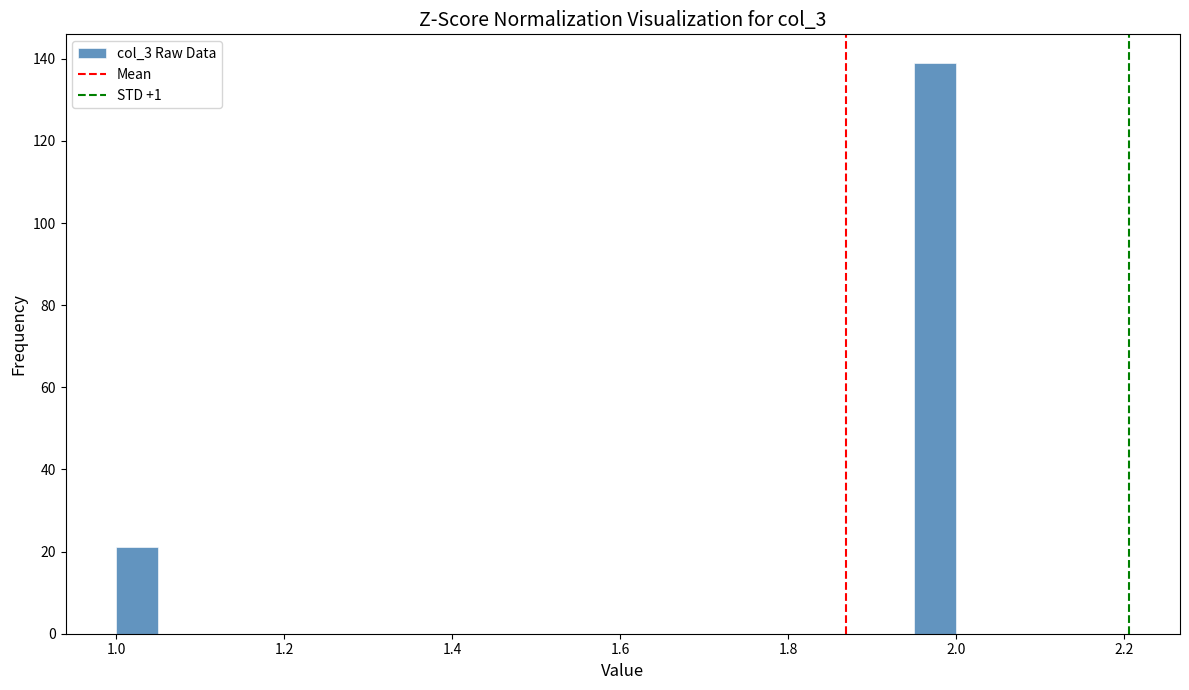

Around what value on the x-axis is the tallest bar? Give the approximate position of its centre, as read against the axis.

1.98